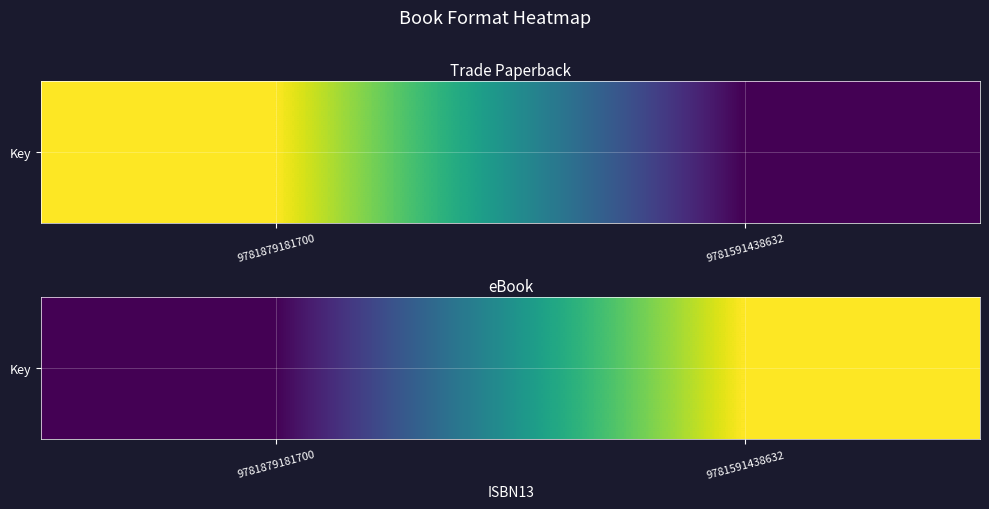

Rank the categories by value from lowest to highest.

9781879181700, 9781591438632